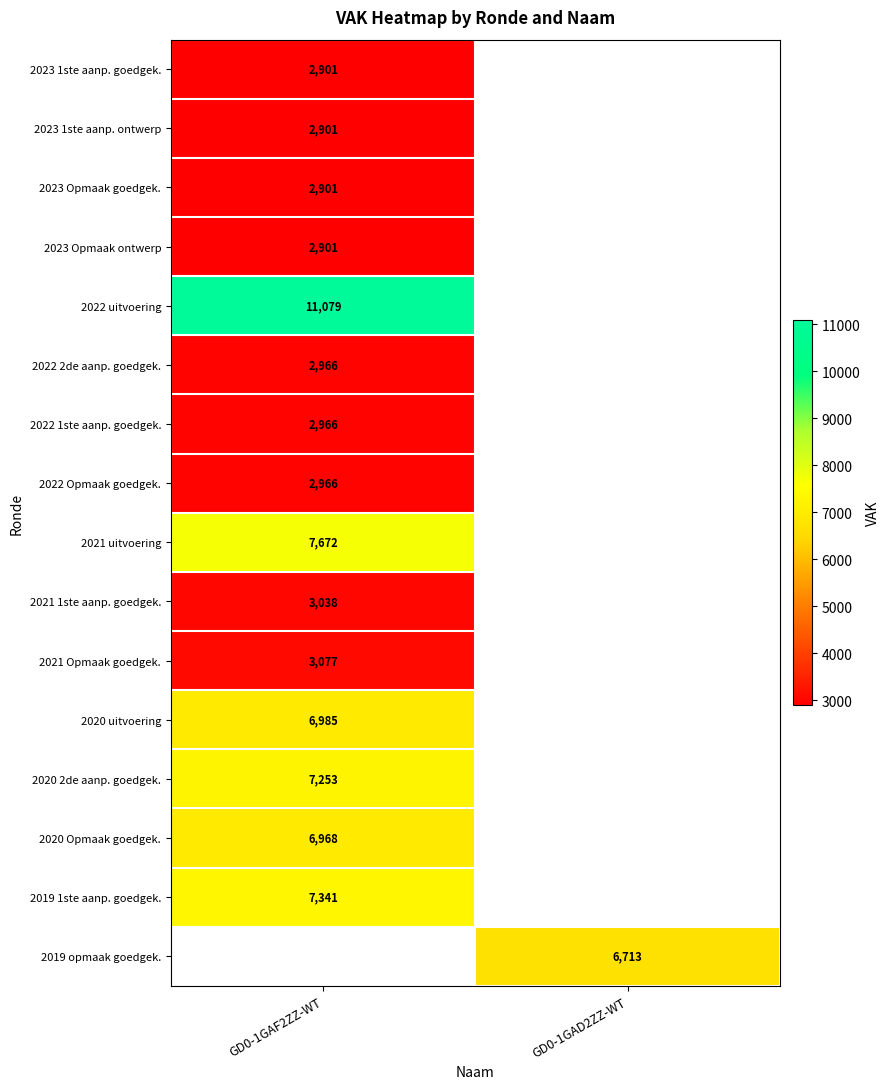

At which category does the chart reach its peak across all series?

GD0-1GAF2ZZ-WT